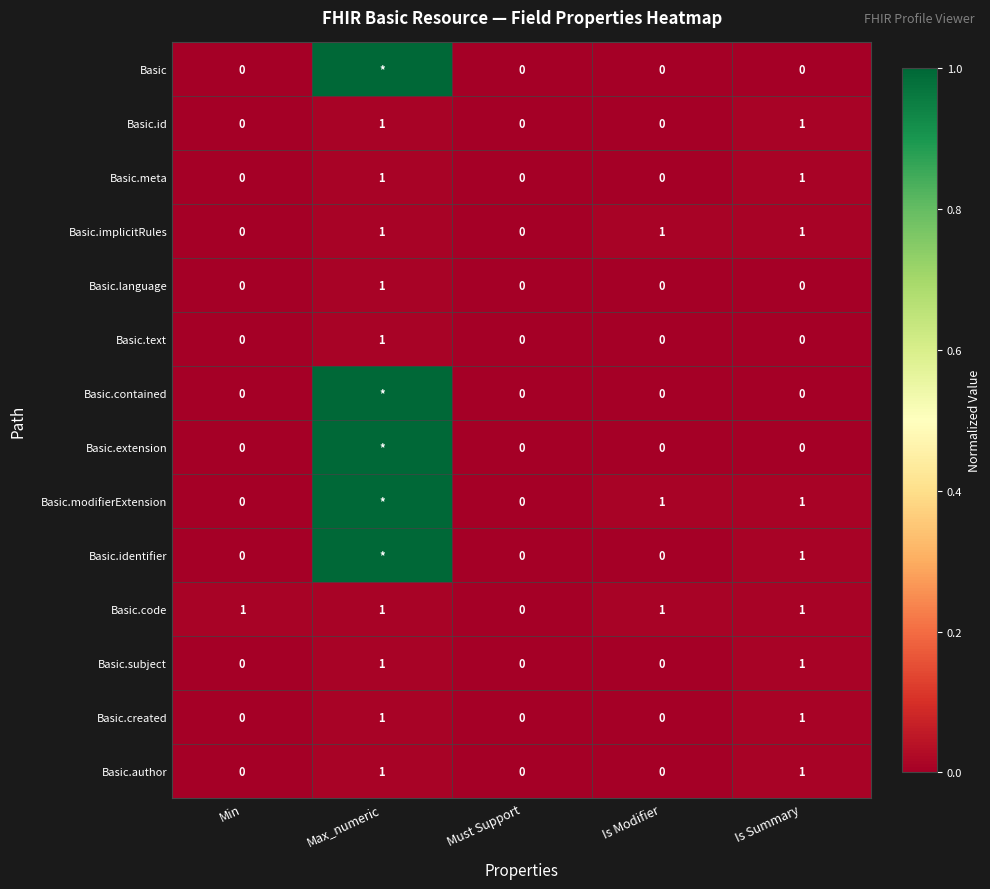

What is the sum of all Basic.text values?

1.0